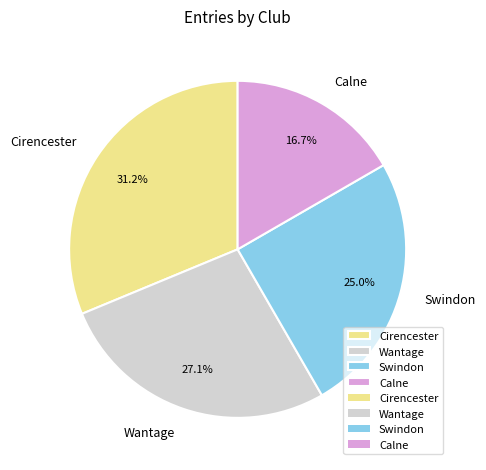

Do Cirencester and Swindon together represent more than half of the pie?

Yes